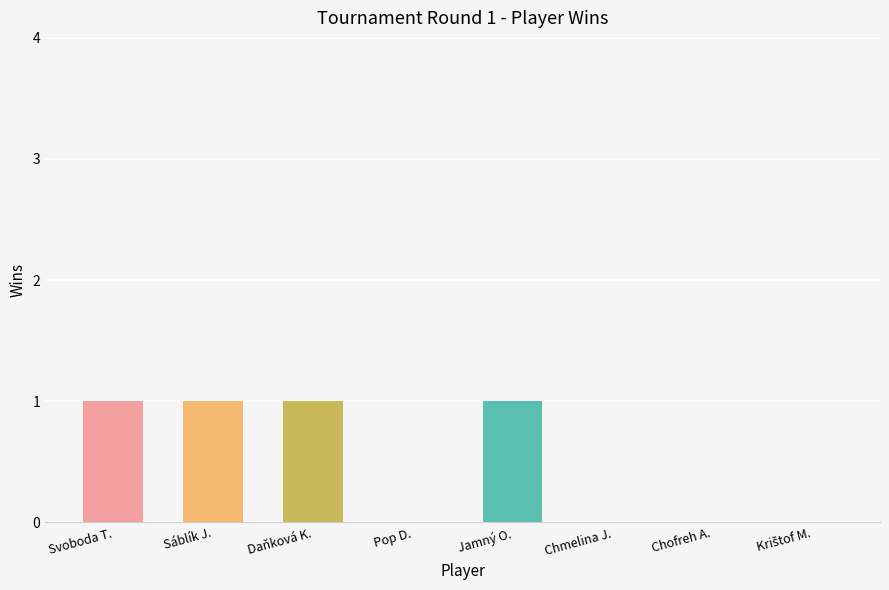

Approximately how many times larger is the value at Sáblík J. compared to Daňková K.?

1.0